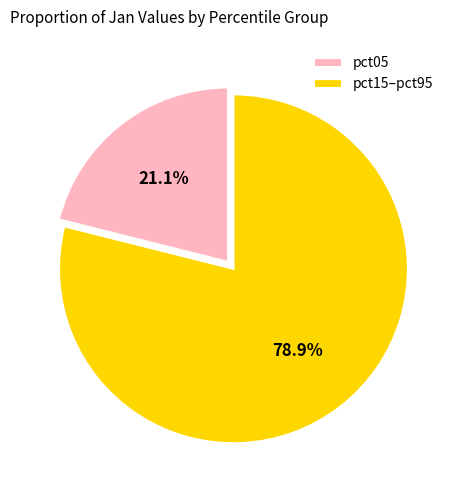

Rank the categories by value from highest to lowest.

pct15–pct95, pct05